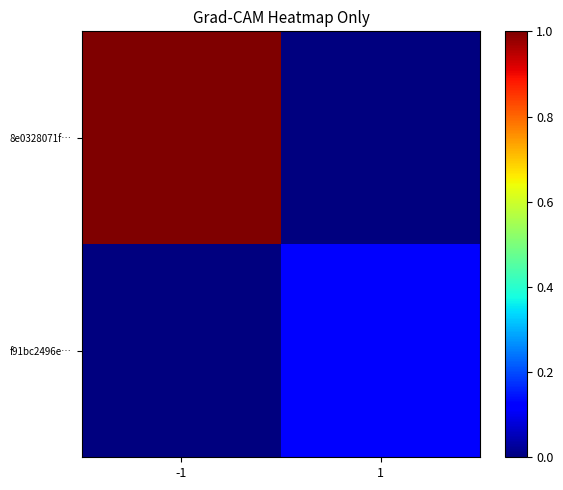

Rank the series by their maximum value, from lowest to highest.

f91bc2496e…, 8e0328071f…